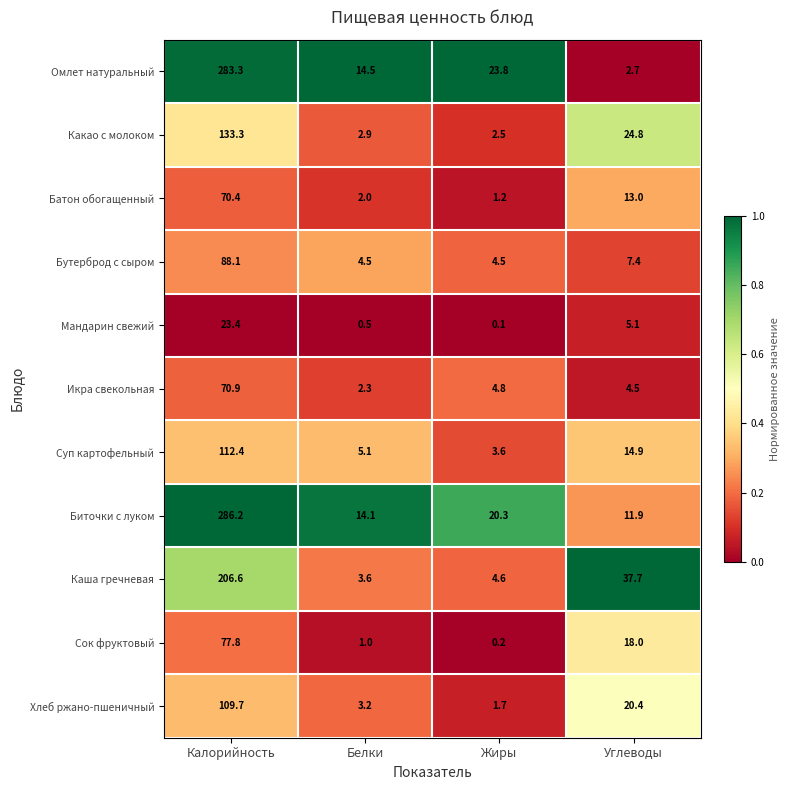

What is the difference between the maximum and minimum values in the Икра свекольная series?

68.6